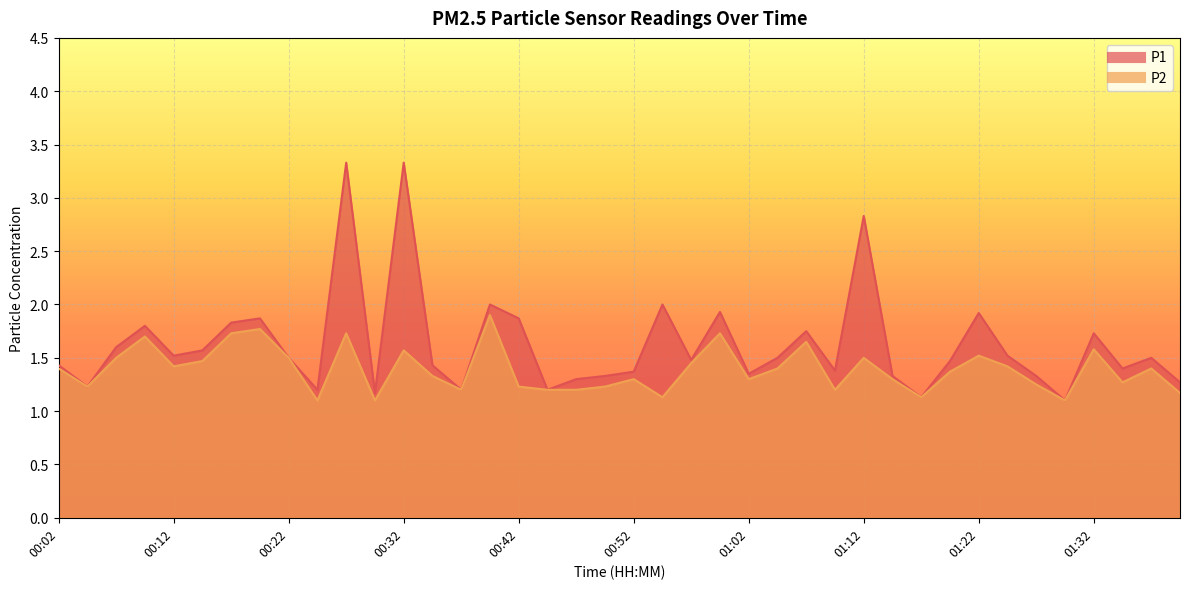

Reading left to right, what are all the values shown in this chart?

P1: 00:02=1.4	00:04=1.2	00:07=1.6	00:09=1.8	00:12=1.5	00:14=1.6	00:17=1.8	00:19=1.9	00:22=1.5	00:24=1.2	00:27=3.3	00:29=1.2	00:32=3.3	00:34=1.4	00:37=1.2	00:39=2.0	00:42=1.9	00:44=1.2	00:47=1.3	00:49=1.3	00:52=1.4	00:54=2.0	00:57=1.5	00:59=1.9	01:02=1.4	01:04=1.5	01:07=1.8	01:10=1.4	01:12=2.8	01:15=1.3	01:17=1.1	01:20=1.5	01:22=1.9	01:25=1.5	01:27=1.3	01:30=1.1	01:32=1.7	01:35=1.4	01:37=1.5	01:40=1.3
P2: 00:02=1.4	00:04=1.2	00:07=1.5	00:09=1.7	00:12=1.4	00:14=1.5	00:17=1.7	00:19=1.8	00:22=1.5	00:24=1.1	00:27=1.7	00:29=1.1	00:32=1.6	00:34=1.3	00:37=1.2	00:39=1.9	00:42=1.2	00:44=1.2	00:47=1.2	00:49=1.2	00:52=1.3	00:54=1.1	00:57=1.4	00:59=1.7	01:02=1.3	01:04=1.4	01:07=1.6	01:10=1.2	01:12=1.5	01:15=1.3	01:17=1.1	01:20=1.4	01:22=1.5	01:25=1.4	01:27=1.2	01:30=1.1	01:32=1.6	01:35=1.3	01:37=1.4	01:40=1.2